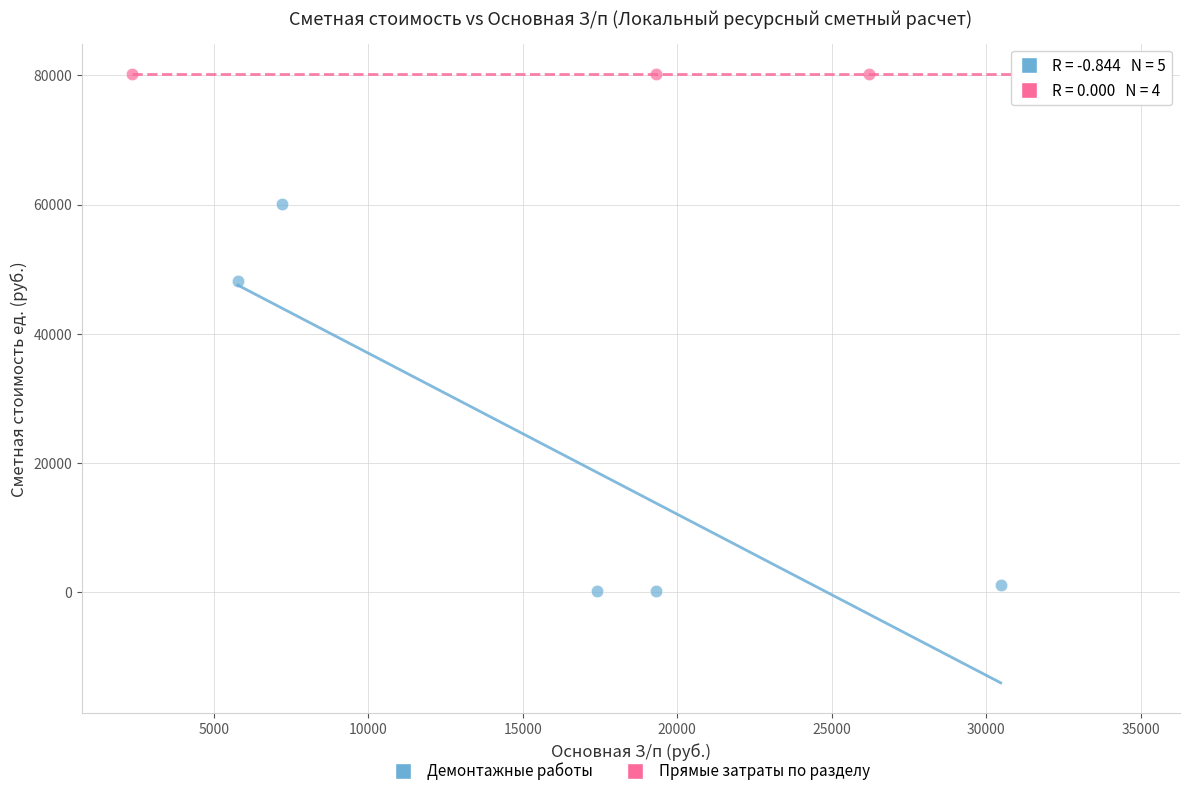

Which series reaches the minimum Y coordinate?

Демонтажные работы